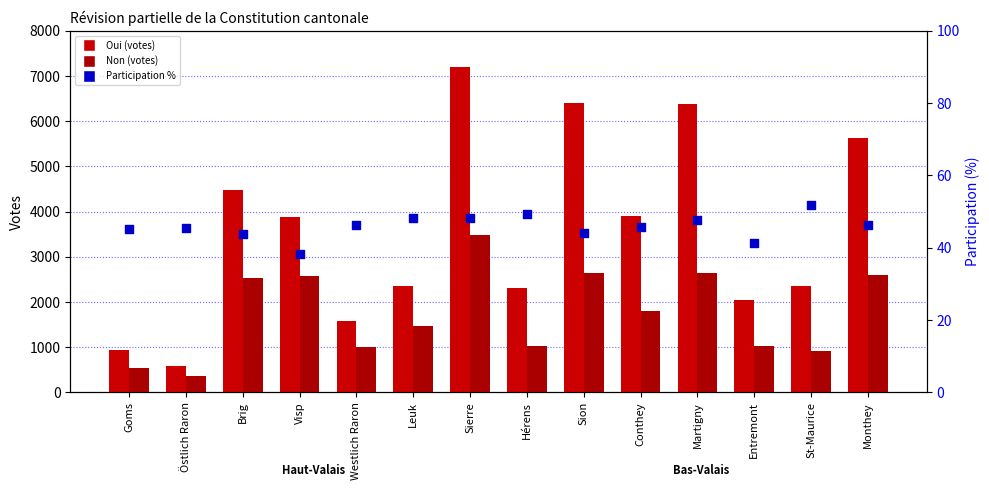

At how many categories does at least one series exceed 2247?

10